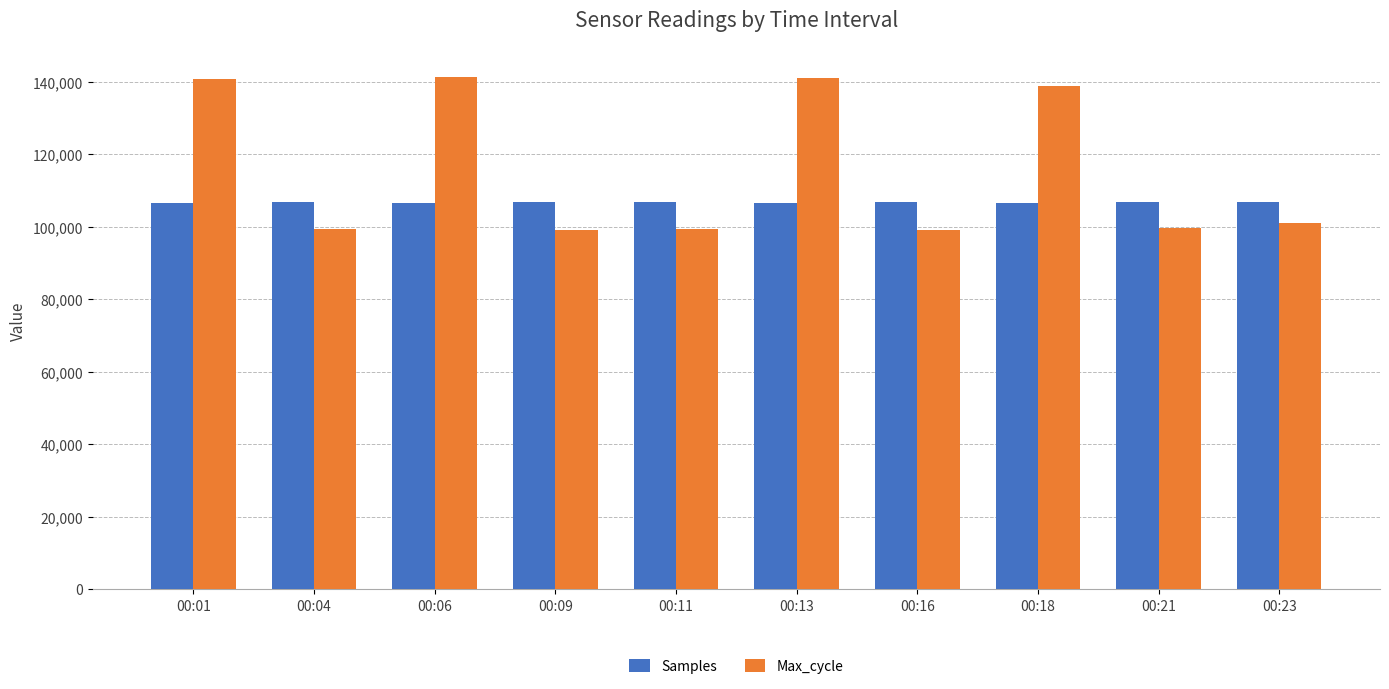

Count the number of data series in this chart.

2